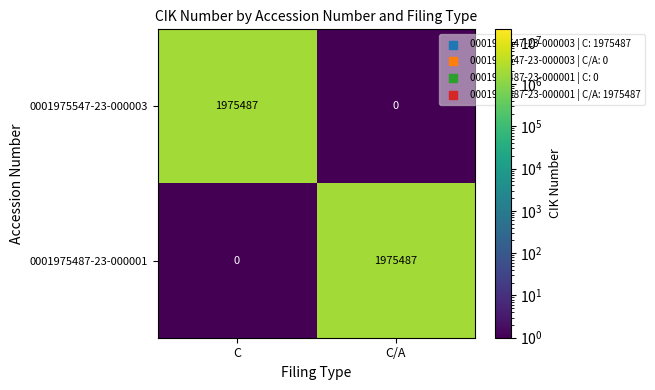

Which category has the highest value in the 0001975487-23-000001 series?

C/A